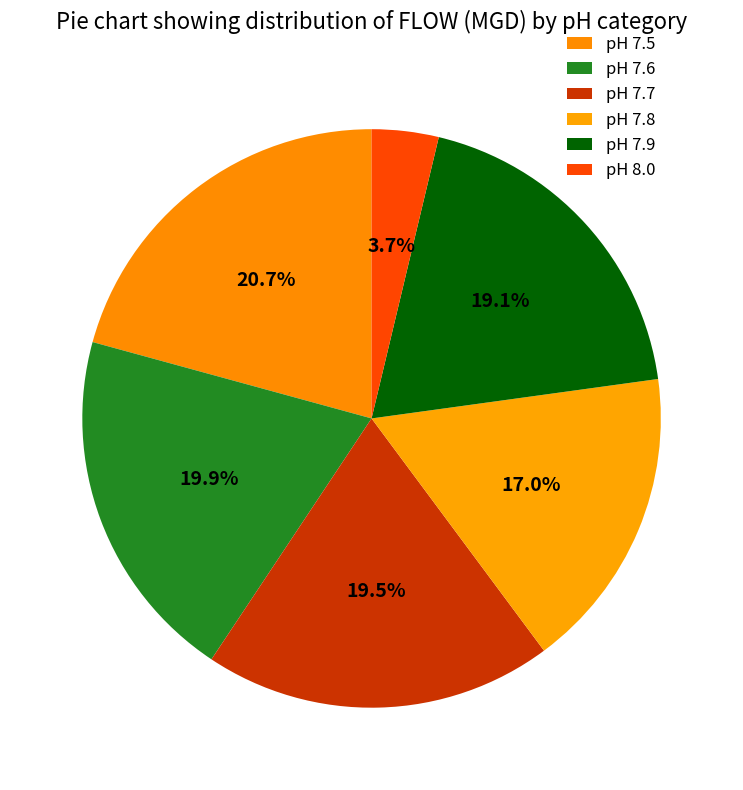

How many segments does this pie chart have?

6